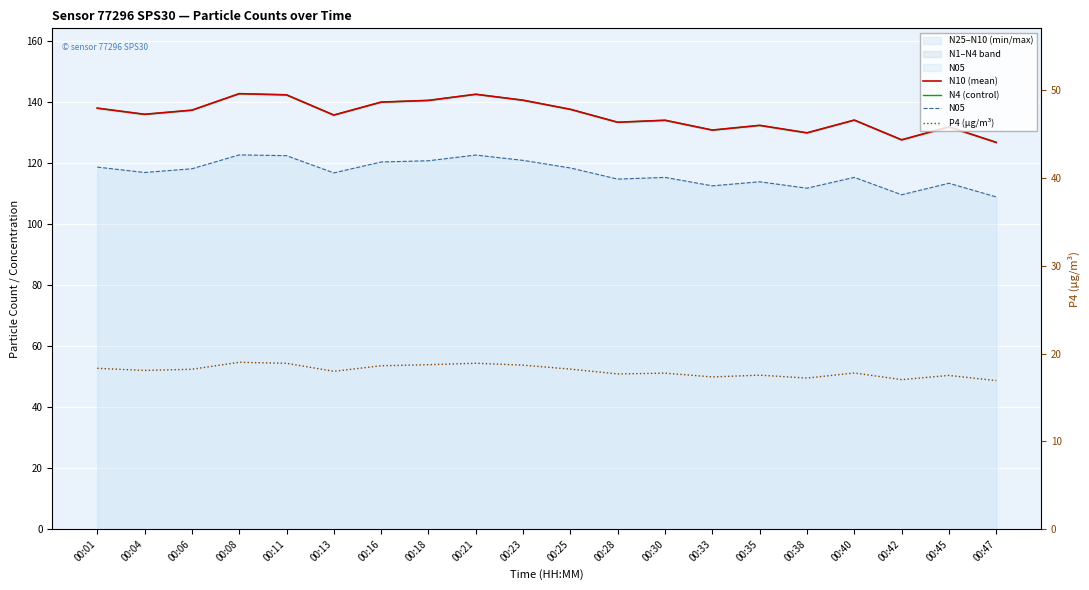

True or false: P4 (µg/m³) and N4 (control) intersect in this chart.

False